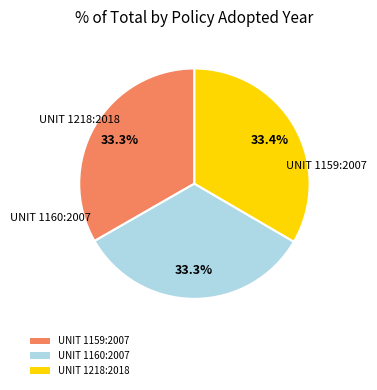

How many slices are in this pie chart?

3